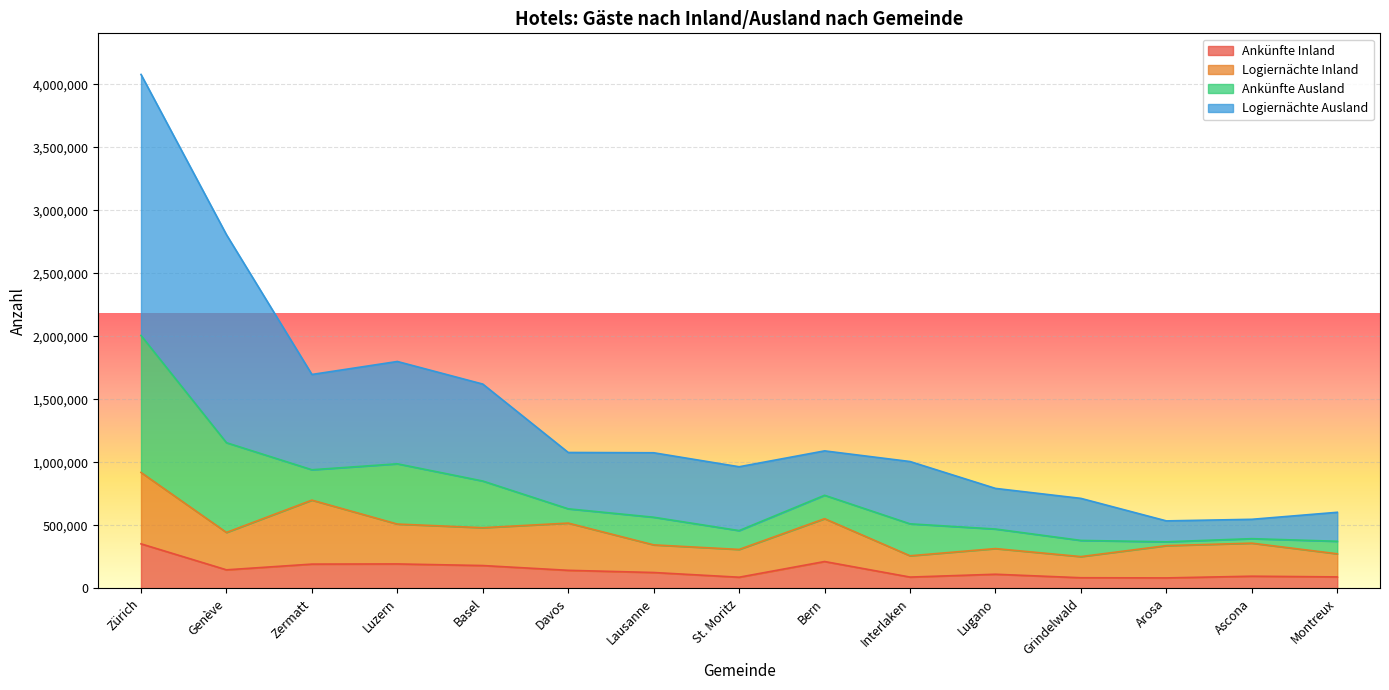

What is the highest value of the Ankünfte Inland series?

352965